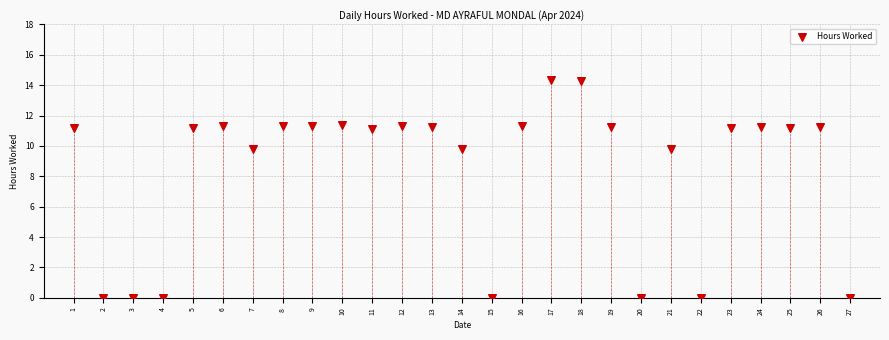

What is the range of X values (max minus min)?

26.0